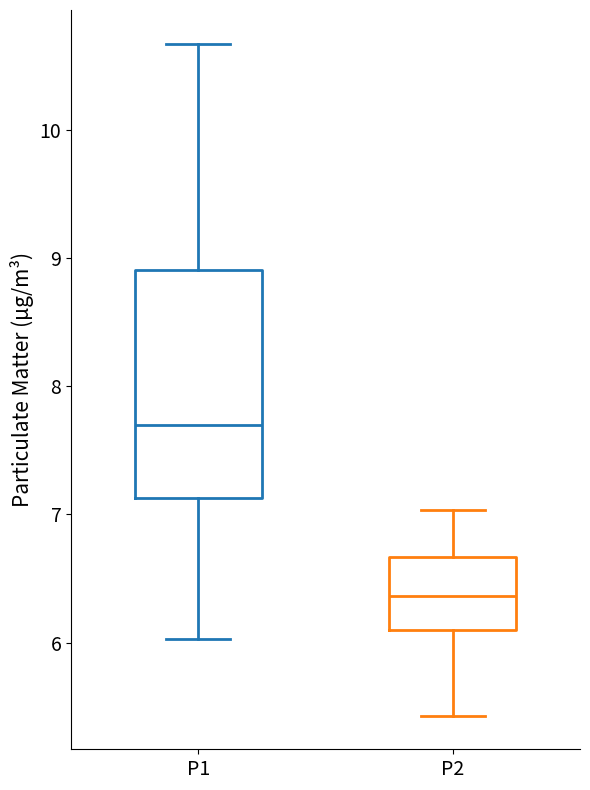

Reading left to right, read every box against the y-axis: the position of its median line, the range the box covers, and the ends of its whiskers. The values are not printed on the chart, so give them approximately, as read against the axis.

P1: median 7.7, box 7.1 to 8.9, whiskers 6.0 to 10.7
P2: median 6.4, box 6.1 to 6.7, whiskers 5.4 to 7.0